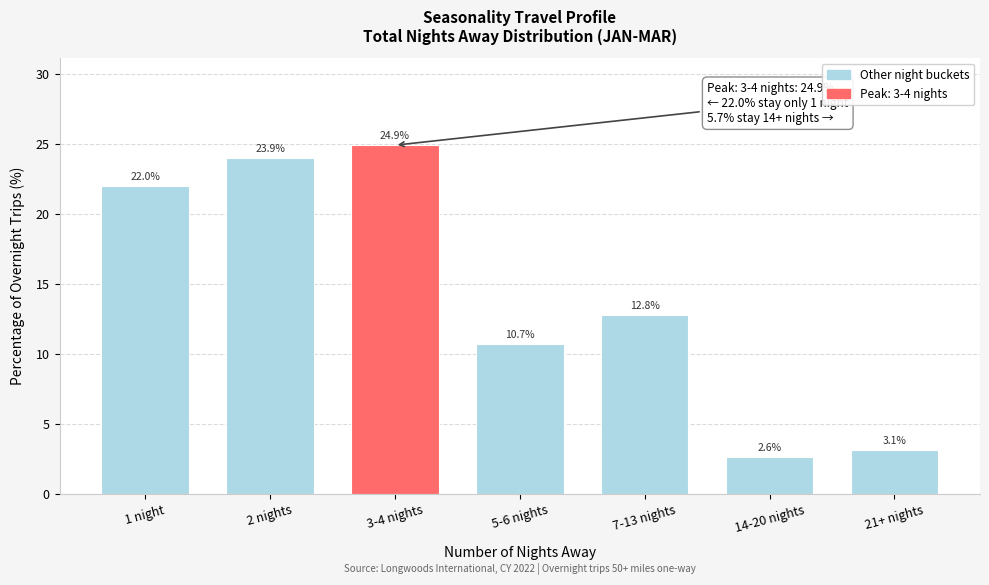

Reading right to left, extract all data points from this chart.

21+ nights=3.1	14-20 nights=2.6	7-13 nights=12.8	5-6 nights=10.7	3-4 nights=24.9	2 nights=23.9	1 night=22.0